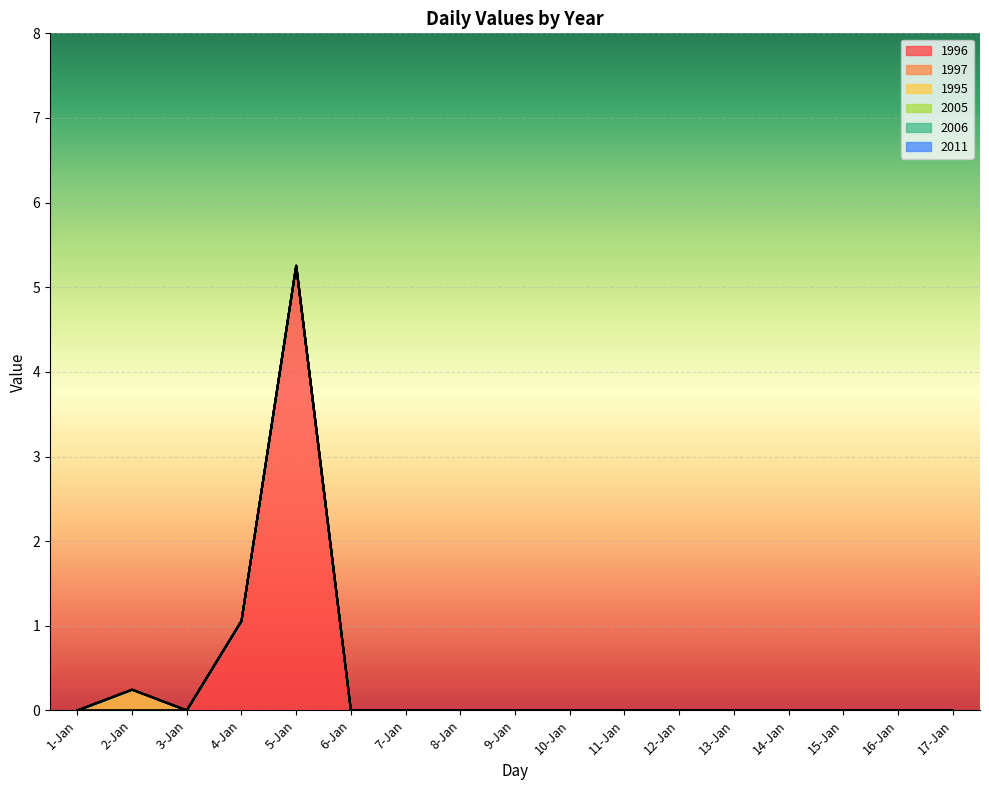

True or false: 1995 has a value of 0.0 at 9-Jan.

True